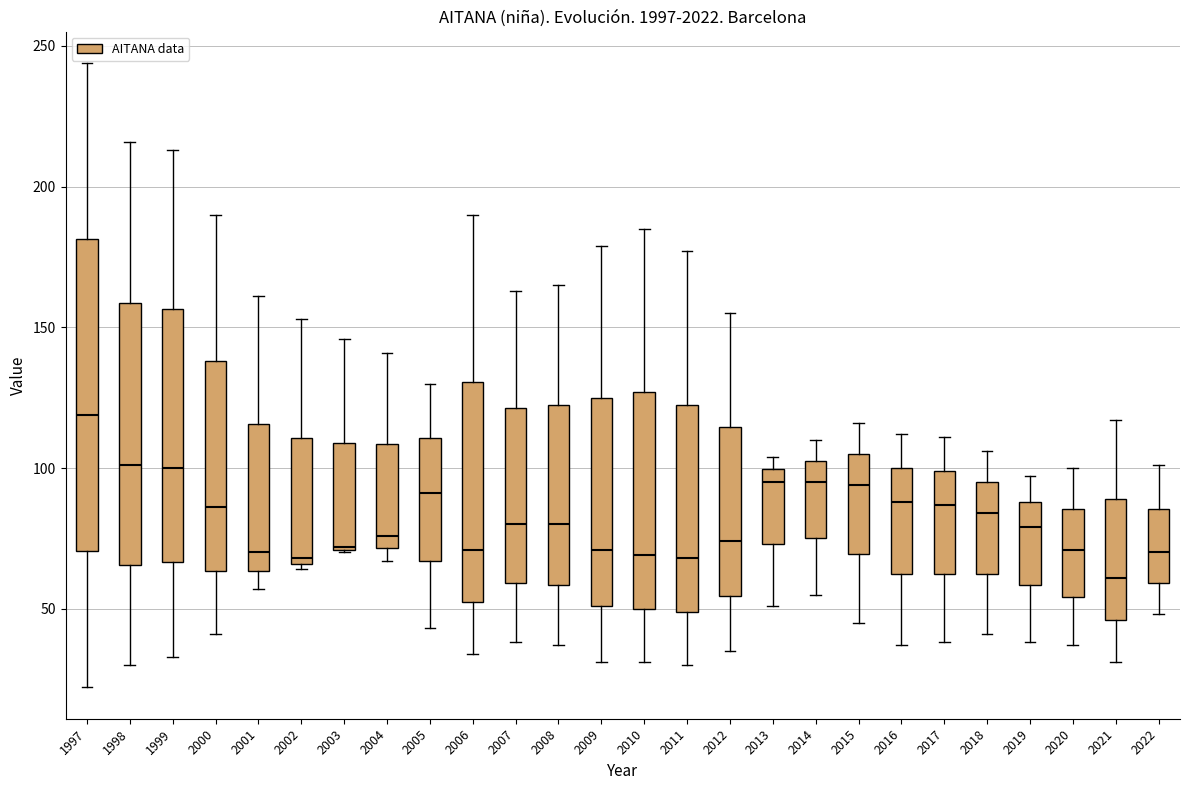

Reading left to right, read every box against the y-axis: the position of its median line, the range the box covers, and the ends of its whiskers. The values are not printed on the chart, so give them approximately, as read against the axis.

1997: median 120, box 70 to 180, whiskers 20 to 245
1998: median 100, box 65 to 160, whiskers 30 to 215
1999: median 100, box 65 to 155, whiskers 35 to 215
2000: median 85, box 65 to 140, whiskers 40 to 190
2001: median 70, box 65 to 115, whiskers 55 to 160
2002: median 70, box 65 to 110, whiskers 65 (just below the box's lower edge) to 155
2003: median 70, box 70 to 110, whiskers 70 to 145
2004: median 75, box 70 to 110, whiskers 65 to 140
2005: median 90, box 65 to 110, whiskers 45 to 130
2006: median 70, box 55 to 130, whiskers 35 to 190
2007: median 80, box 60 to 120, whiskers 40 to 165
2008: median 80, box 60 to 125, whiskers 35 to 165
2009: median 70, box 50 to 125, whiskers 30 to 180
2010: median 70, box 50 to 125, whiskers 30 to 185
2011: median 70, box 50 to 125, whiskers 30 to 175
2012: median 75, box 55 to 115, whiskers 35 to 155
2013: median 95, box 75 to 100, whiskers 50 to 105
2014: median 95, box 75 to 105, whiskers 55 to 110
2015: median 95, box 70 to 105, whiskers 45 to 115
2016: median 90, box 65 to 100, whiskers 35 to 110
2017: median 85, box 65 to 100, whiskers 40 to 110
2018: median 85, box 65 to 95, whiskers 40 to 105
2019: median 80, box 60 to 90, whiskers 40 to 95
2020: median 70, box 55 to 85, whiskers 35 to 100
2021: median 60, box 45 to 90, whiskers 30 to 115
2022: median 70, box 60 to 85, whiskers 50 to 100